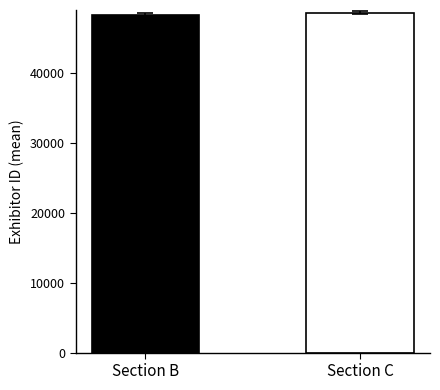

Count the number of data series in this chart.

2